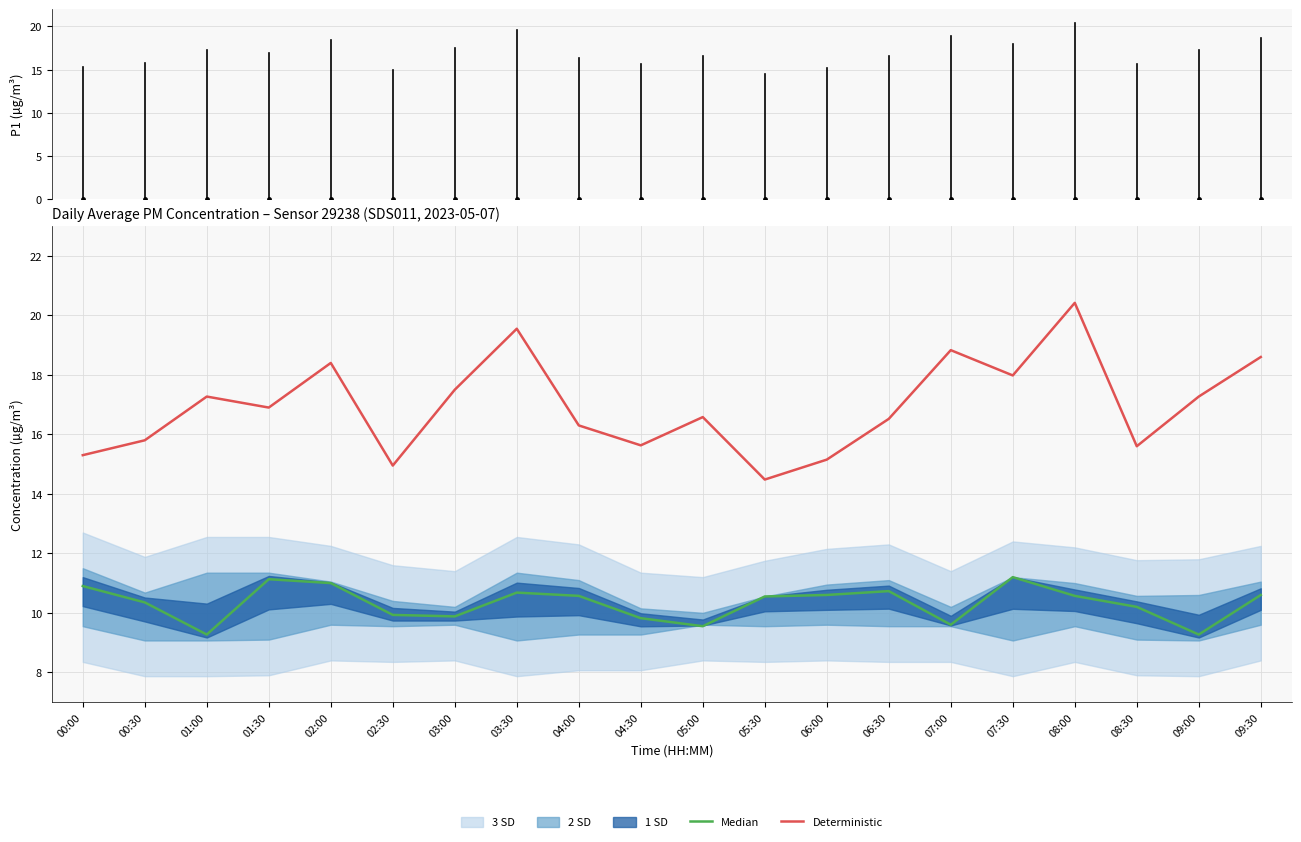

Which series has the largest total across all categories?

Deterministic